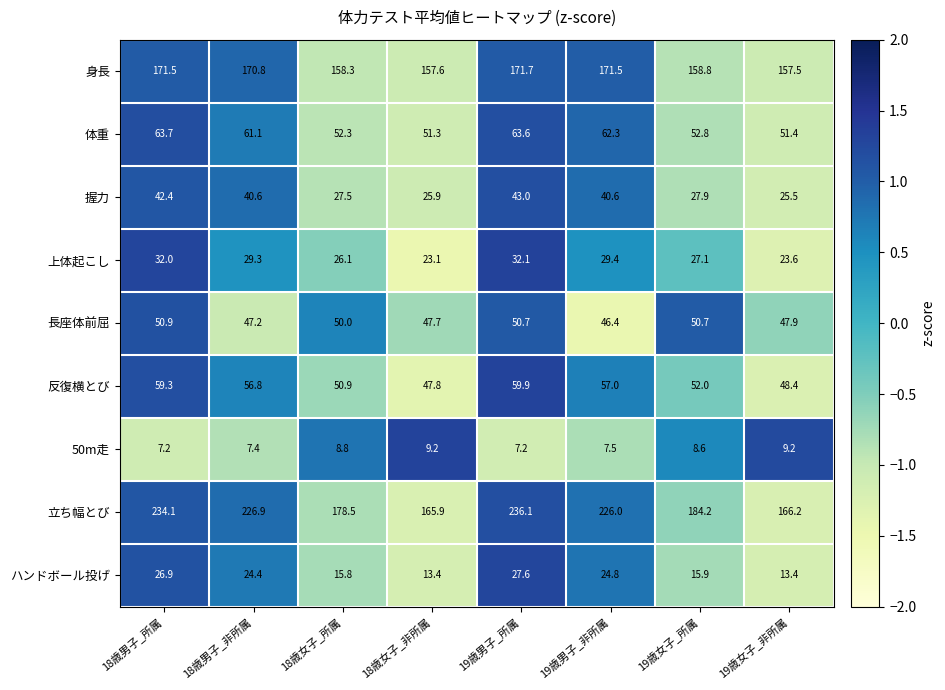

At which label does 立ち幅とび first exceed 226?

18歳男子_所属